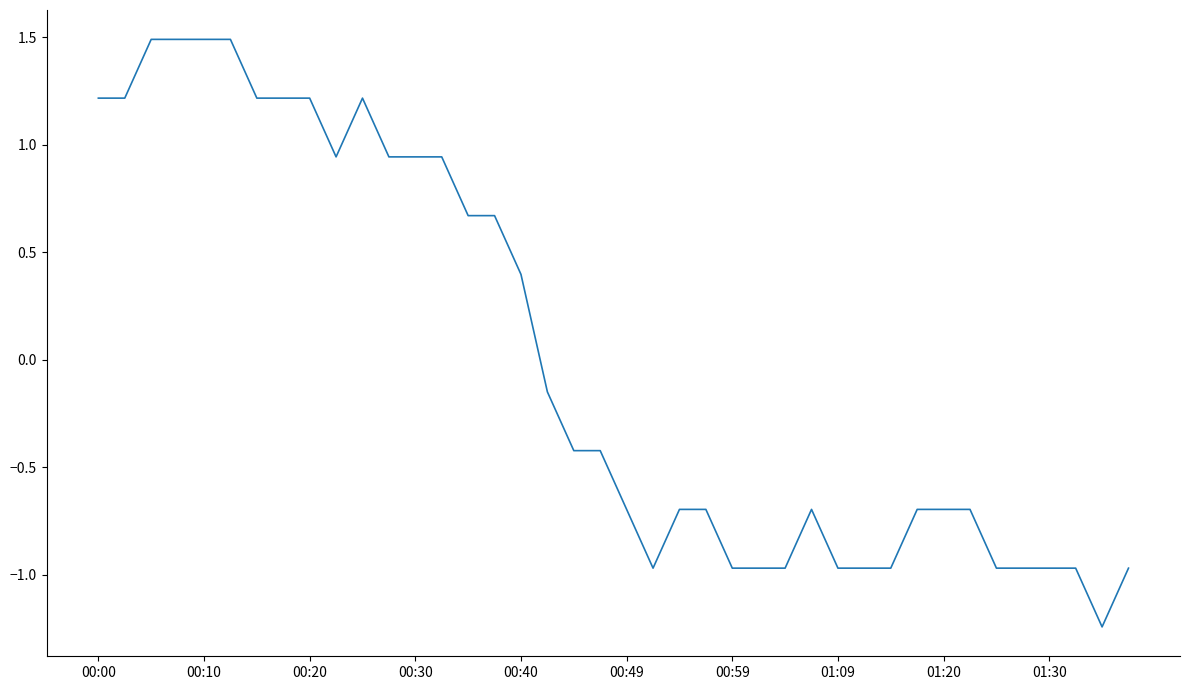

What is the difference between the maximum and minimum values?

2.7